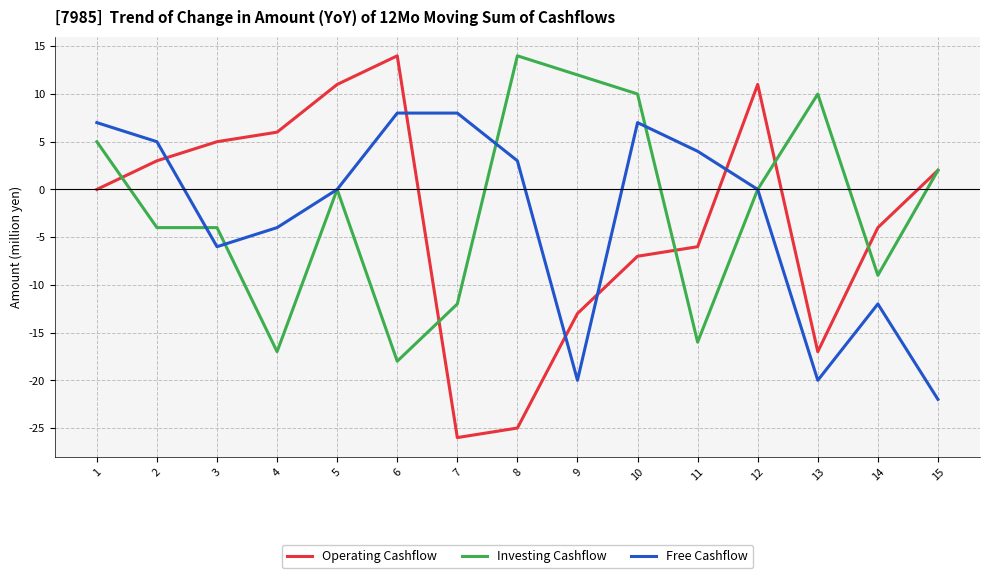

True or false: Free Cashflow has a value of -19 at 14.

False